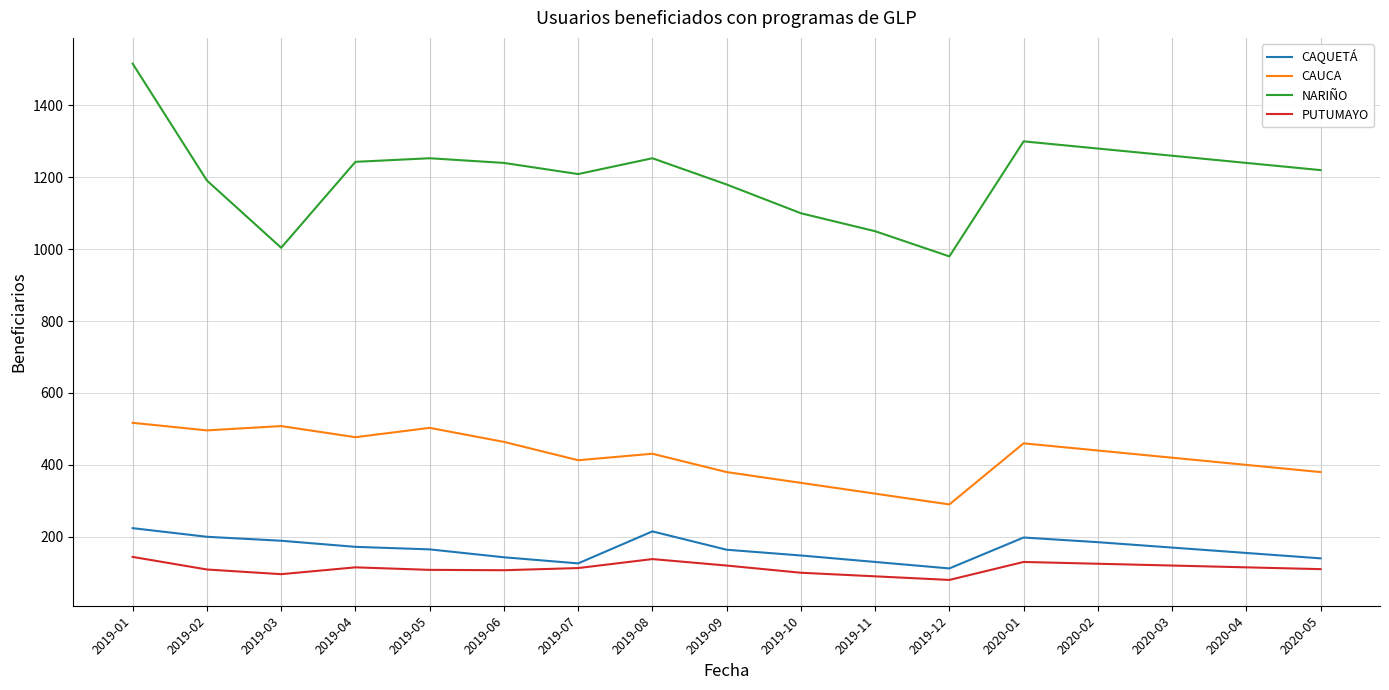

What is the total value across all series at 2020-04?

1910